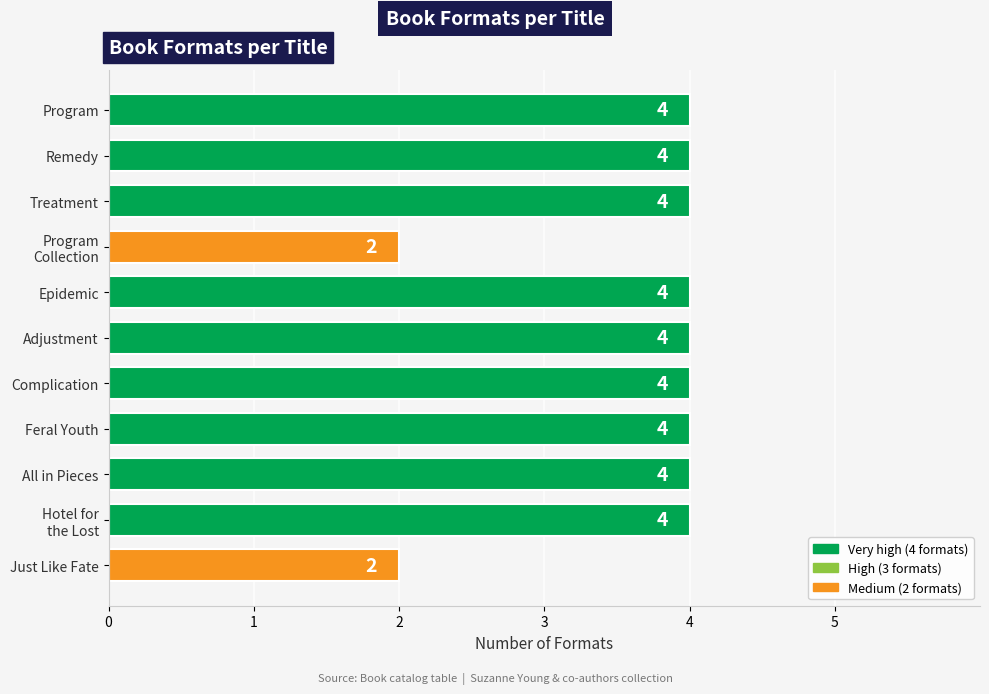

Does the chart contain stacked bars?

No